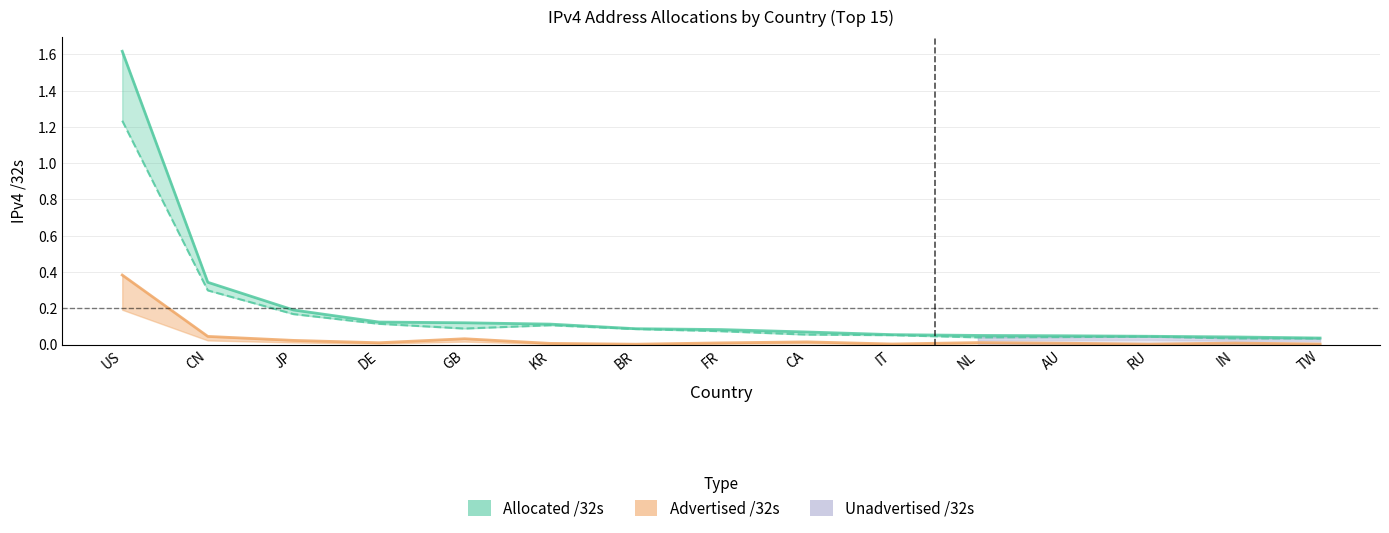

Which category has the highest value across all series?

US